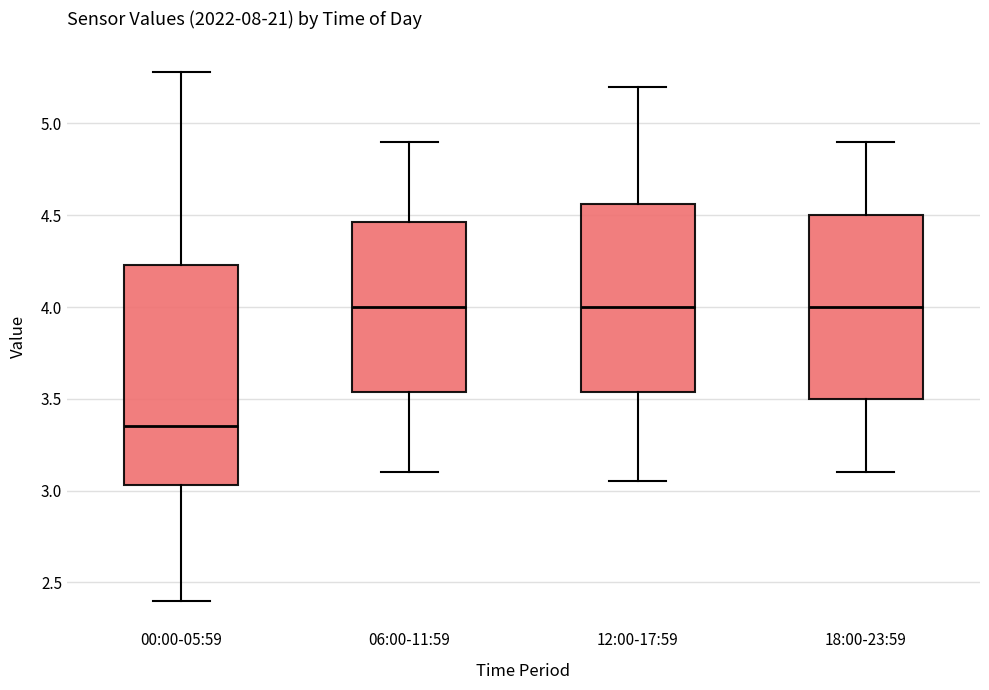

Which box has the lowest median line?

00:00-05:59